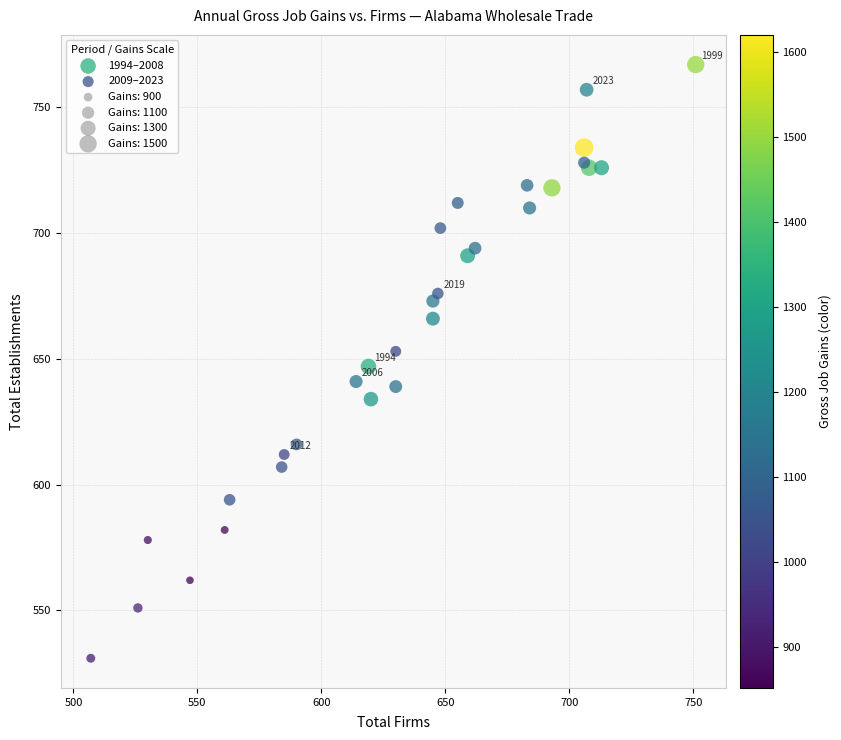

Which series has the largest Y range (max minus min)?

2009–2023